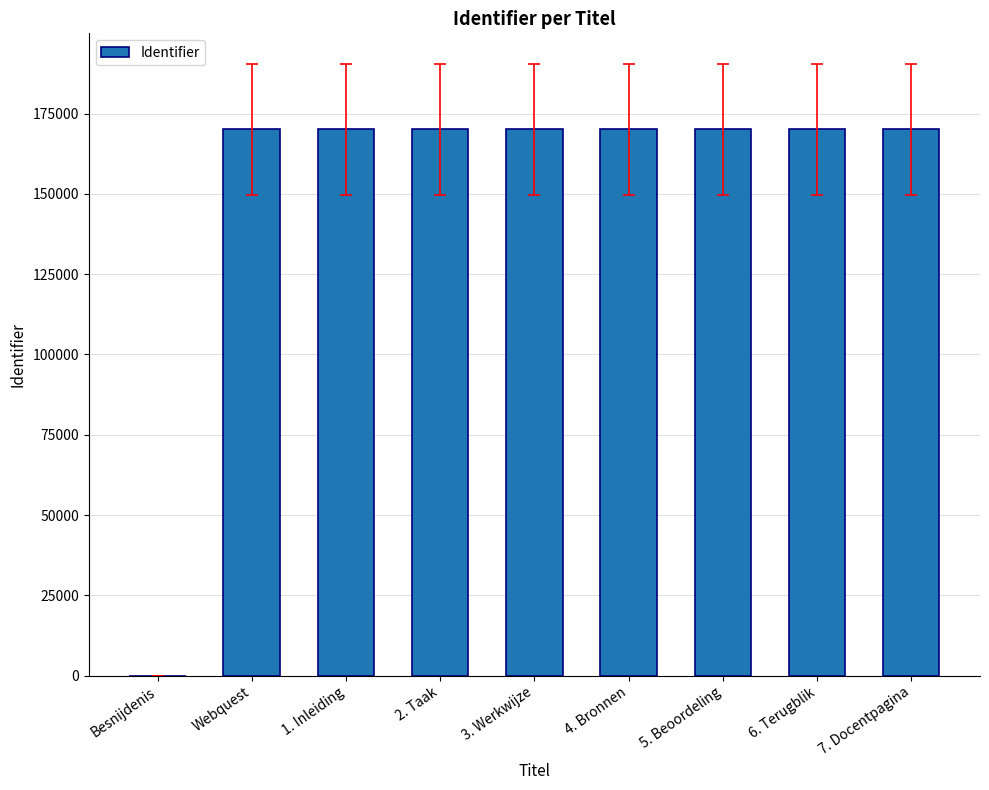

What is the average value?

151141